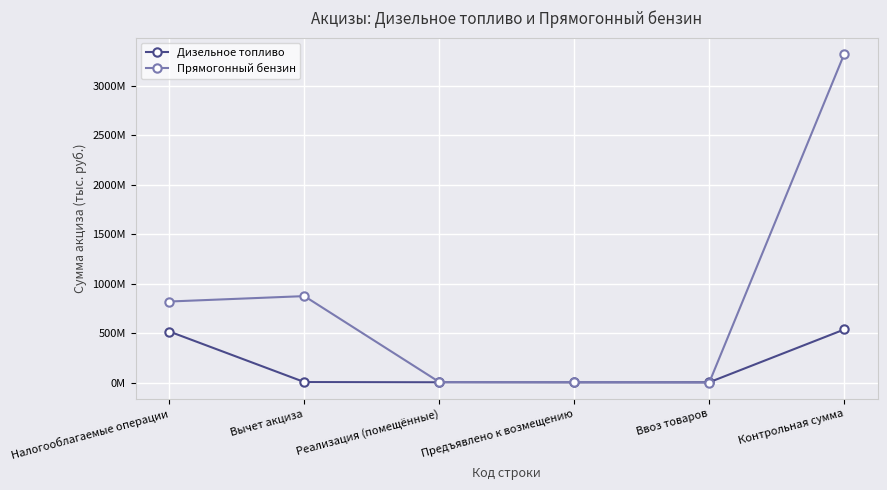

What are all the series names shown in the legend?

Дизельное топливо, Прямогонный бензин